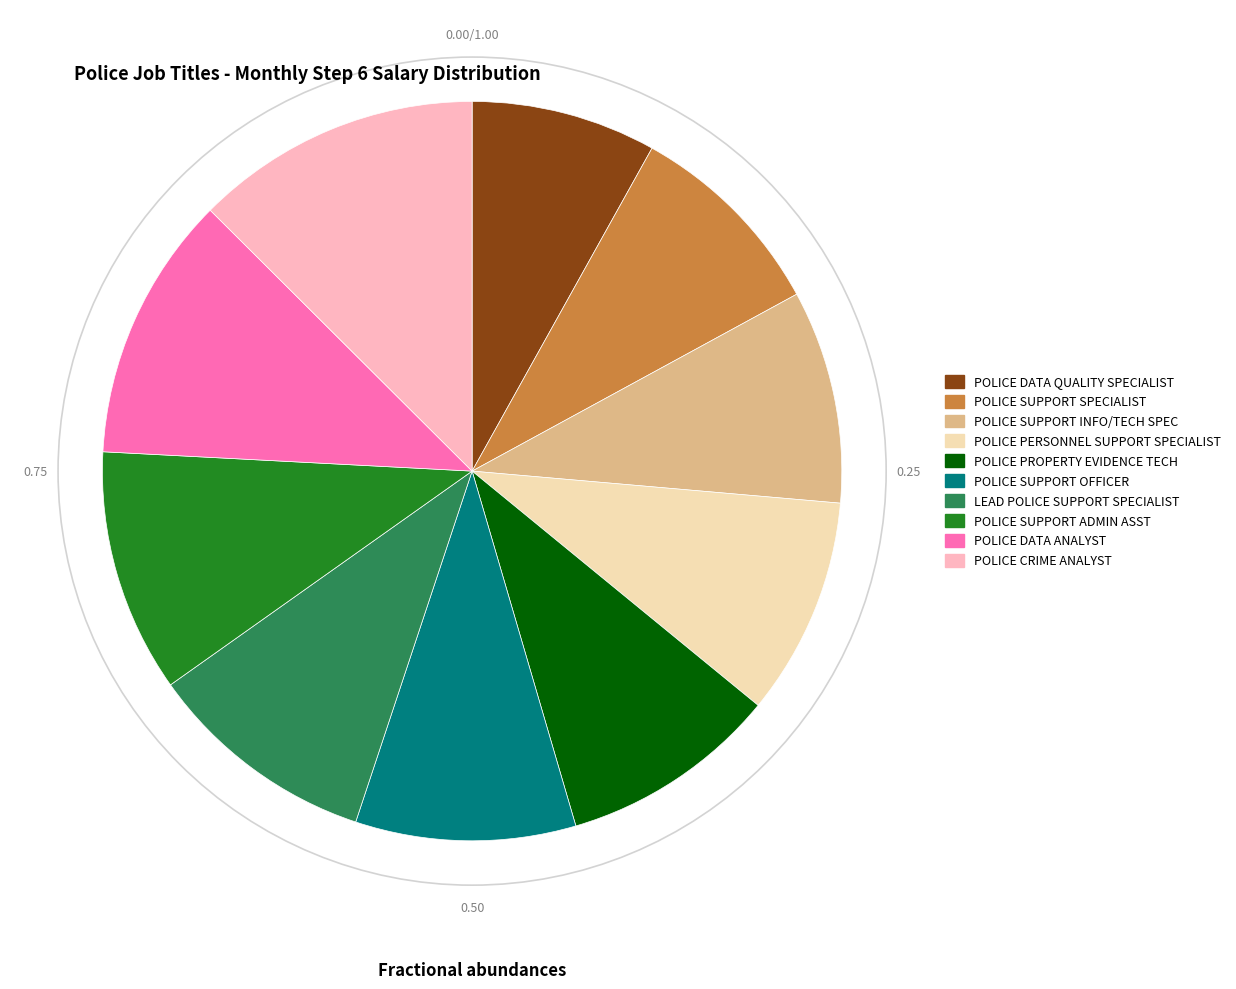

Is the sum of POLICE SUPPORT SPECIALIST and POLICE SUPPORT ADMIN ASST greater than half?

No